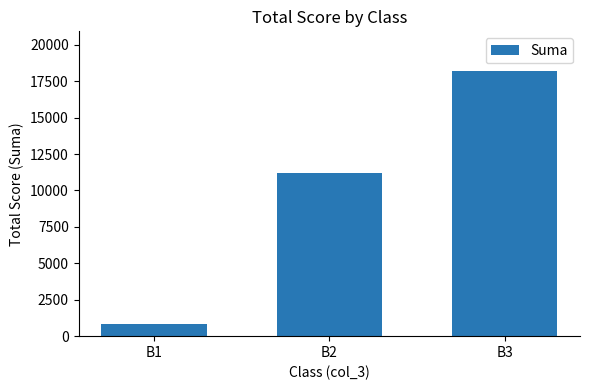

The chart shows a value of 18194 at B3. True or false?

True